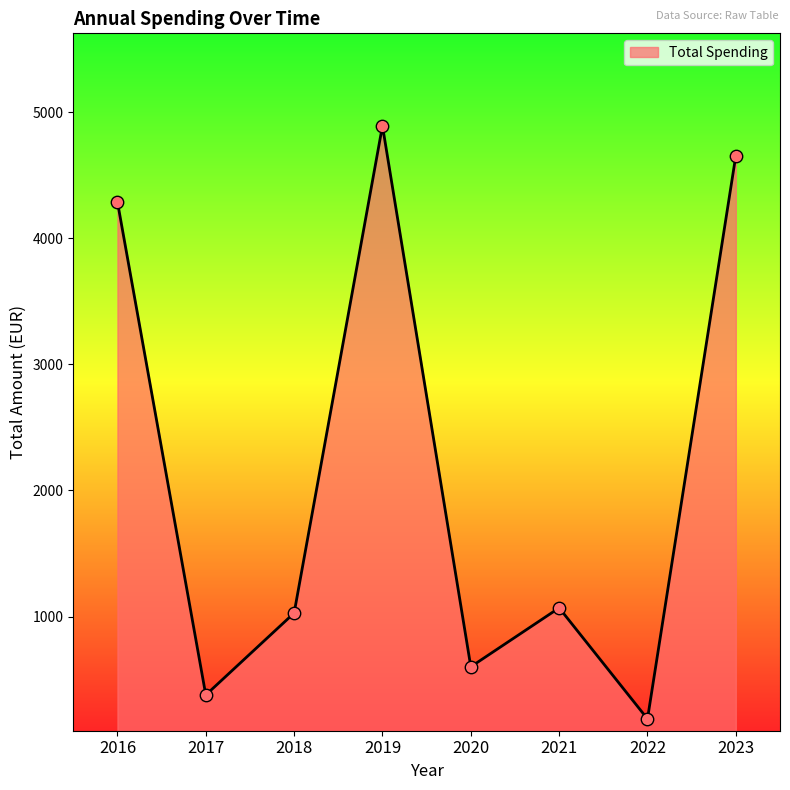

What is the ratio of the value at 2018 to the value at 2016?

0.2